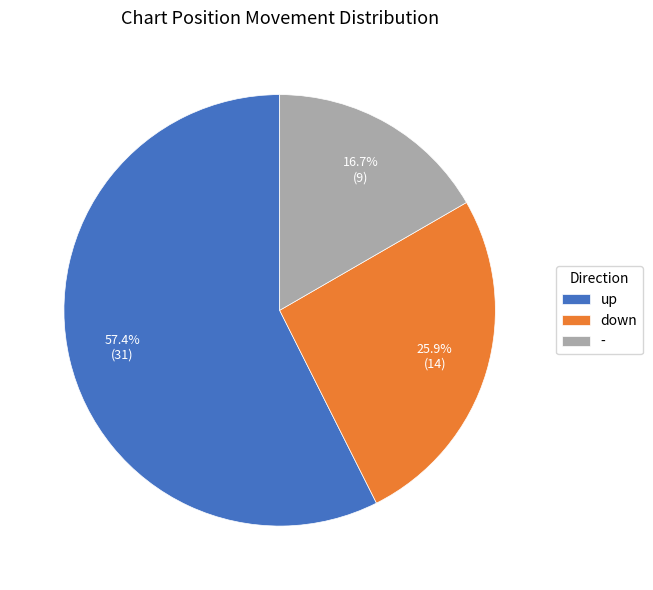

What percentage is the - slice, to the nearest percent?

17%